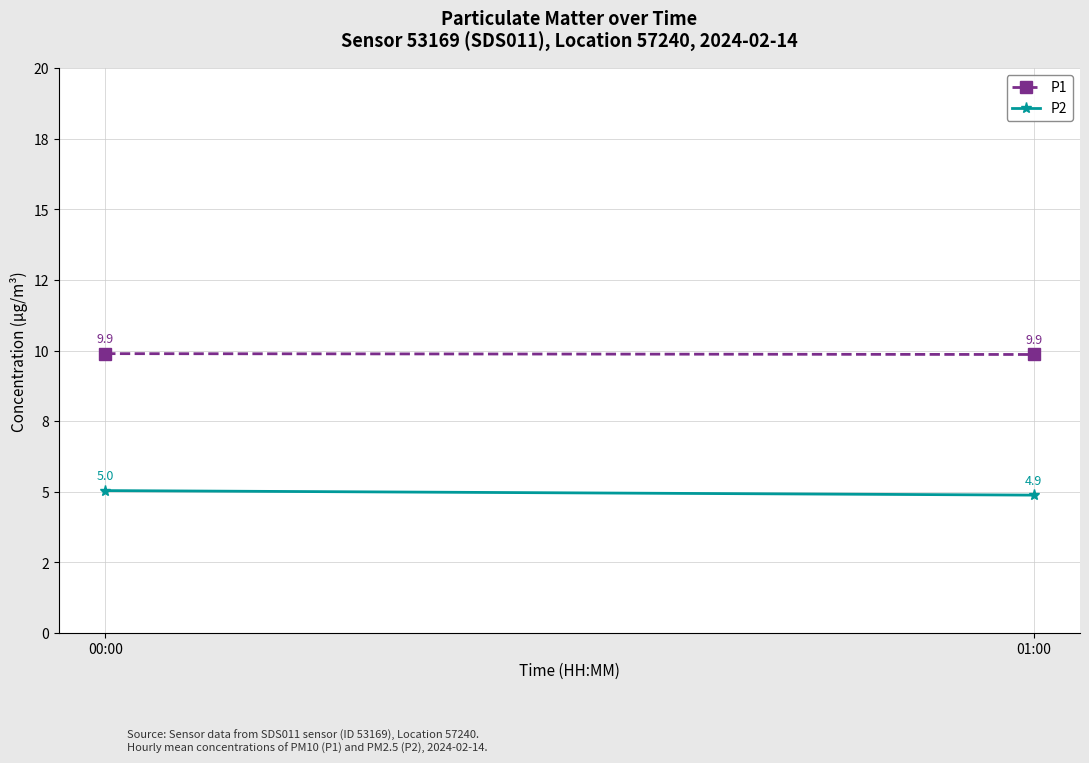

What is the label of the 2nd point from the right?

00:00